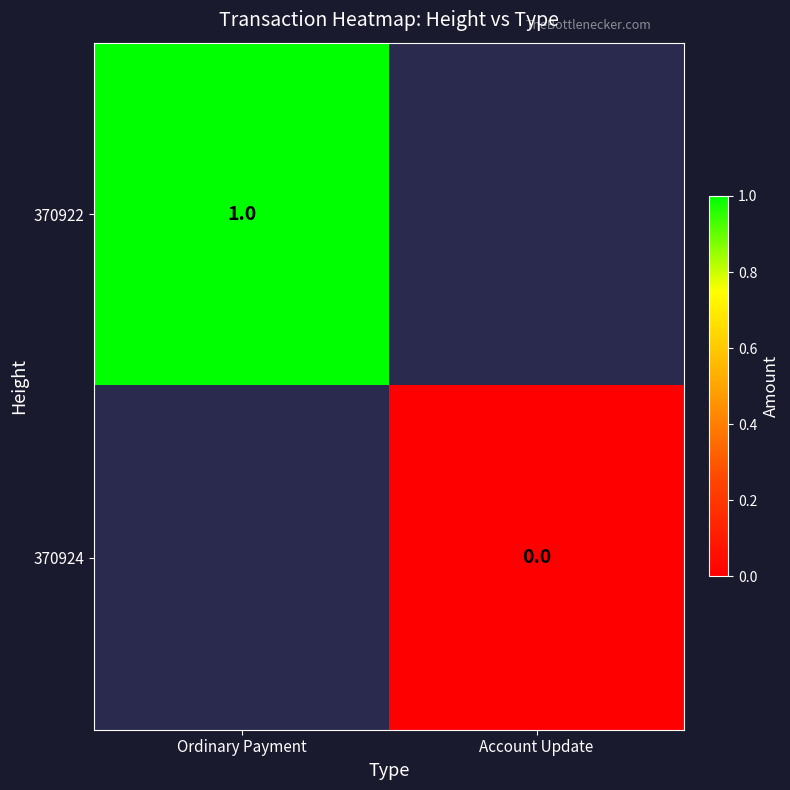

At how many categories does at least one series exceed 0?

1